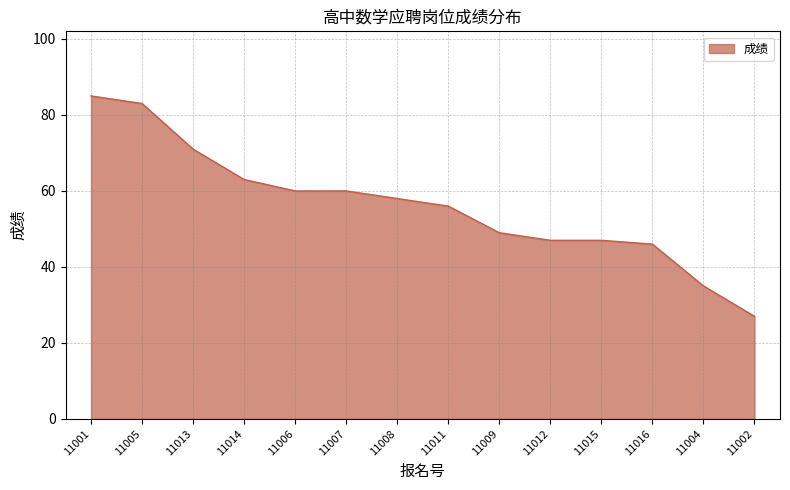

What is the maximum value shown in the chart?

85